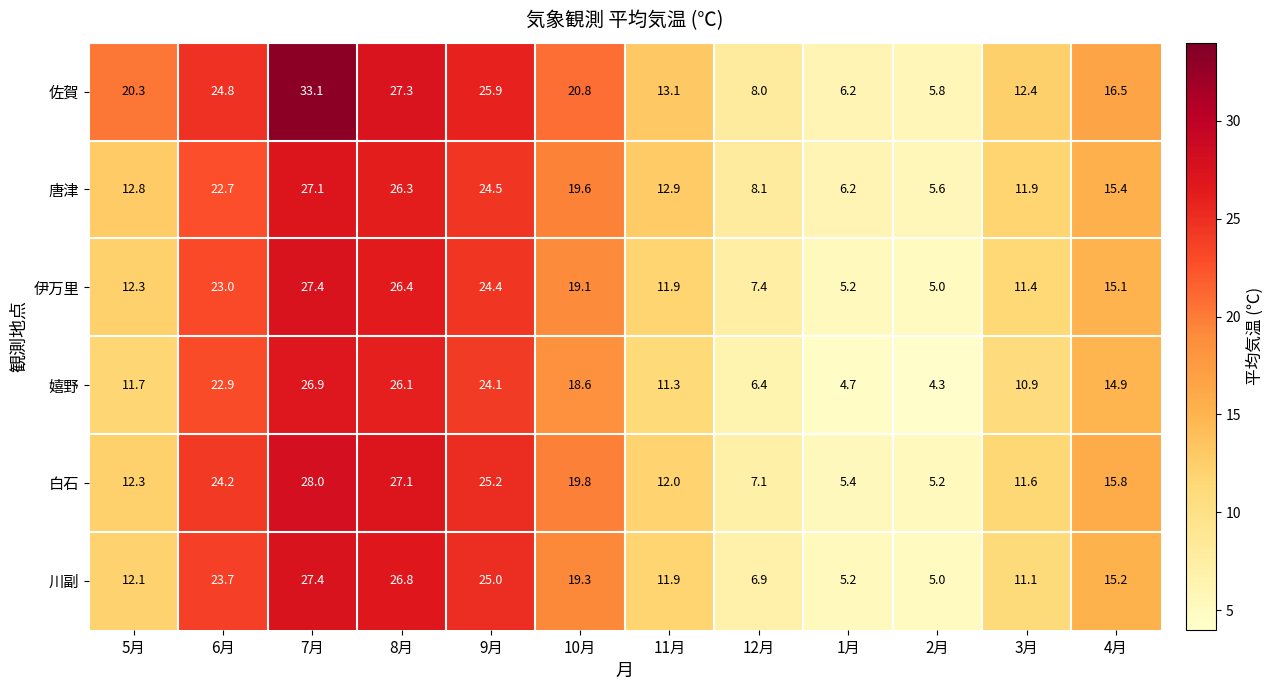

Which series has the widest spread of values?

佐賀